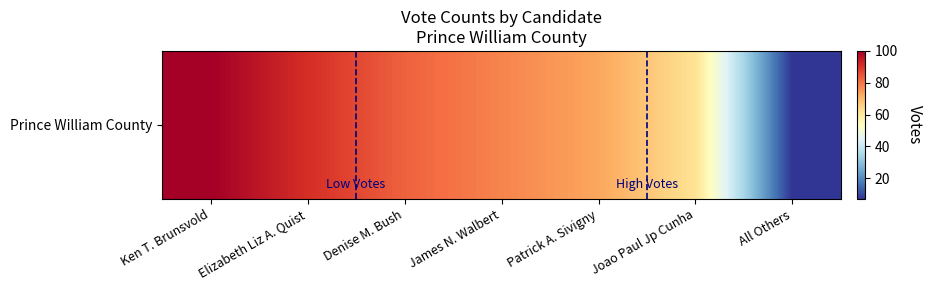

What is the difference between the maximum and minimum values?

93